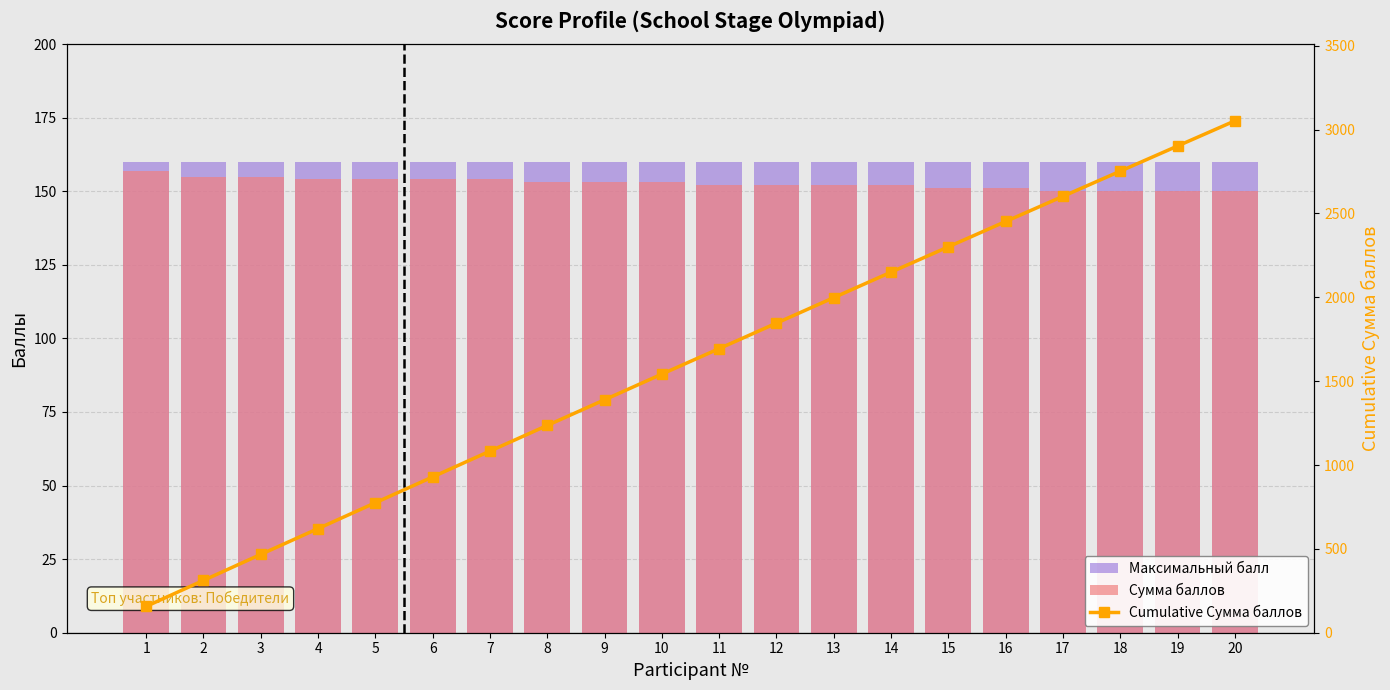

How many groups of bars are there?

20